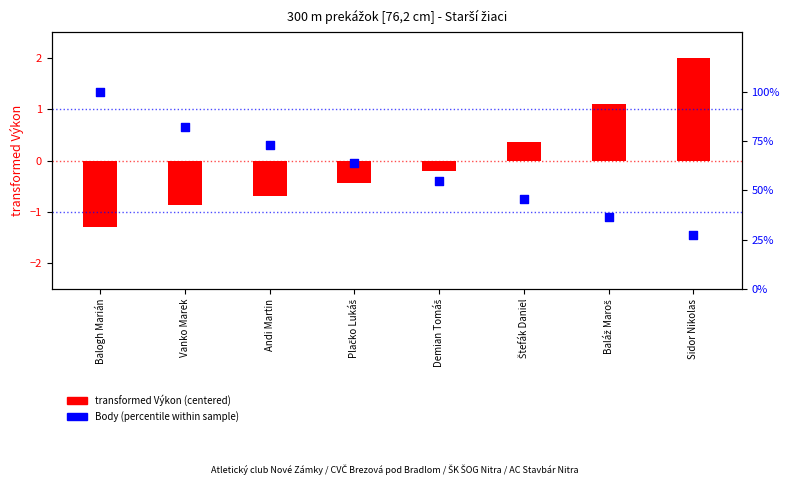

Which series has the largest total across all categories?

Body (percentile within sample)